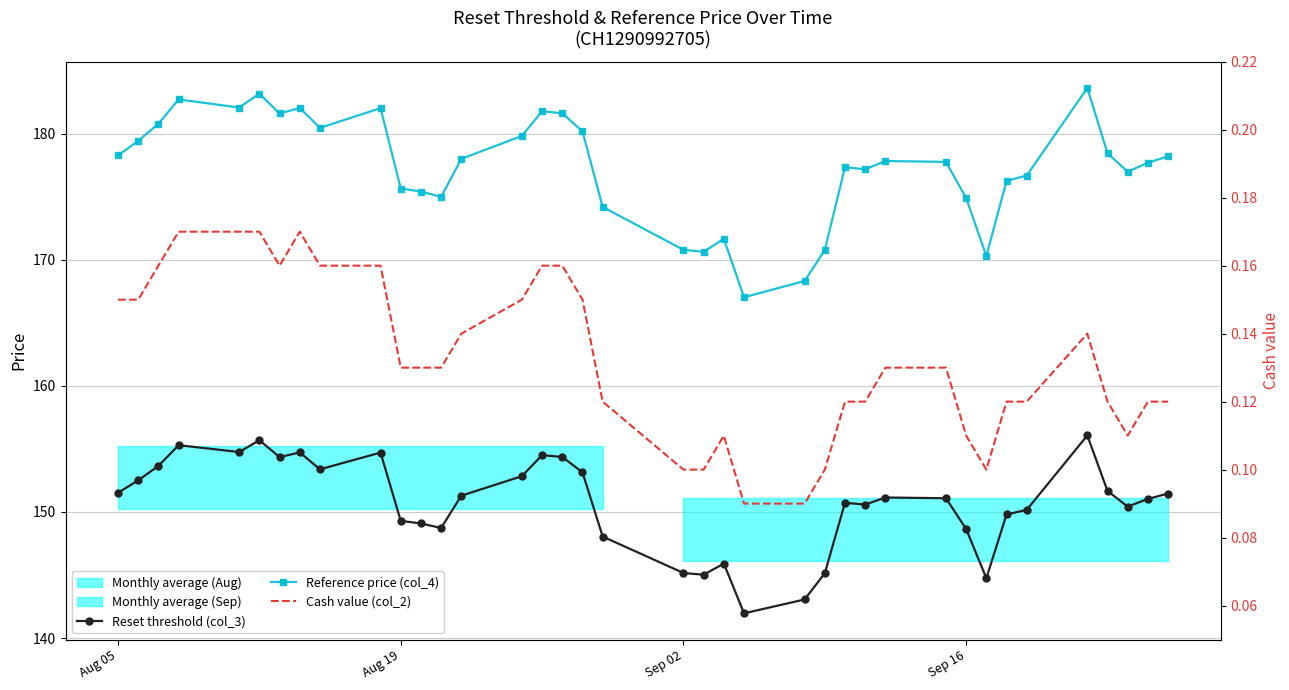

Is it true that Reset threshold (col_3) equals 196.2 at 18?

False